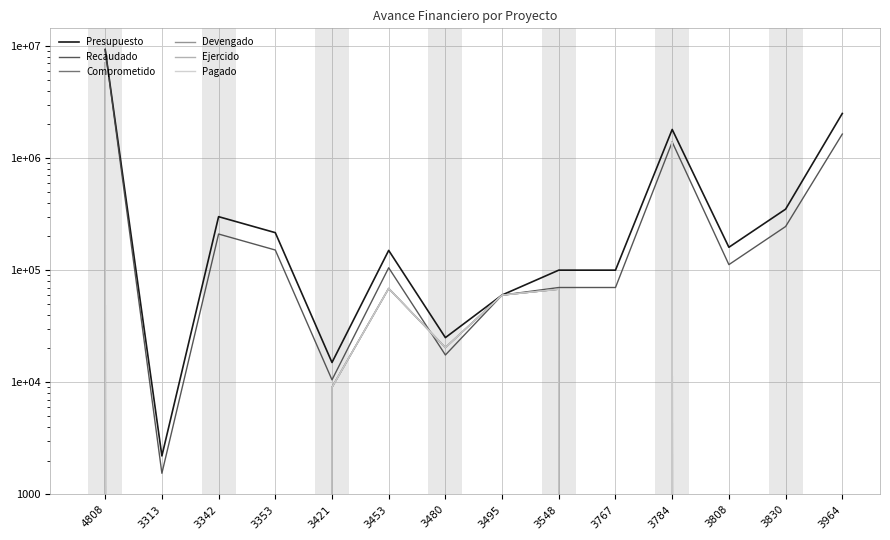

What is the average value of the Pagado series?

619776.8